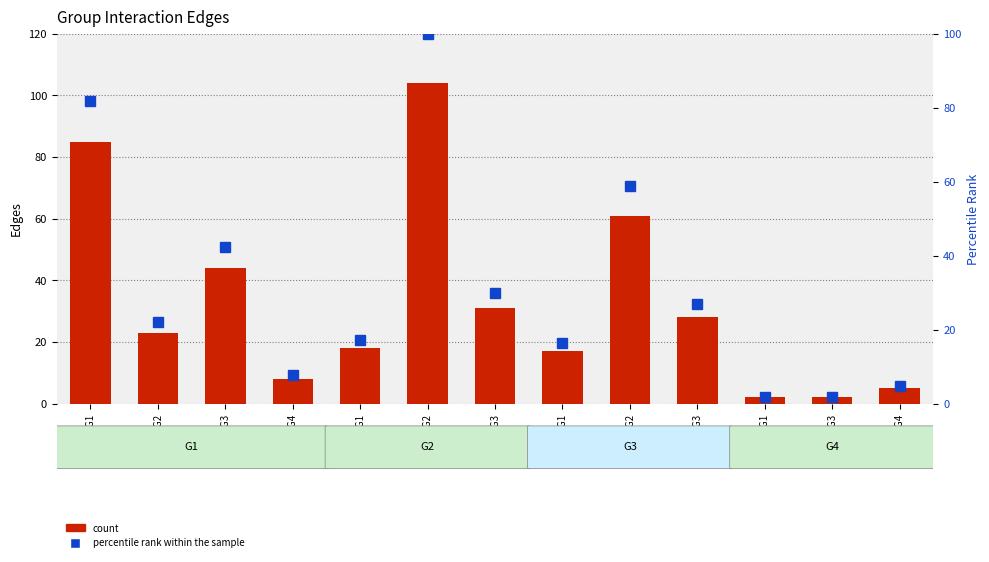

Reading left to right, what are all the values shown in this chart?

count: G1->G1=85.0	G1->G2=23.0	G1->G3=44.0	G1->G4=8.0	G2->G1=18.0	G2->G2=104.0	G2->G3=31.0	G3->G1=17.0	G3->G2=61.0	G3->G3=28.0	G4->G1=2.0	G4->G3=2.0	G4->G4=5.0
percentile rank within the sample: G1->G1=81.7	G1->G2=22.1	G1->G3=42.3	G1->G4=7.7	G2->G1=17.3	G2->G2=100.0	G2->G3=29.8	G3->G1=16.3	G3->G2=58.7	G3->G3=26.9	G4->G1=1.9	G4->G3=1.9	G4->G4=4.8